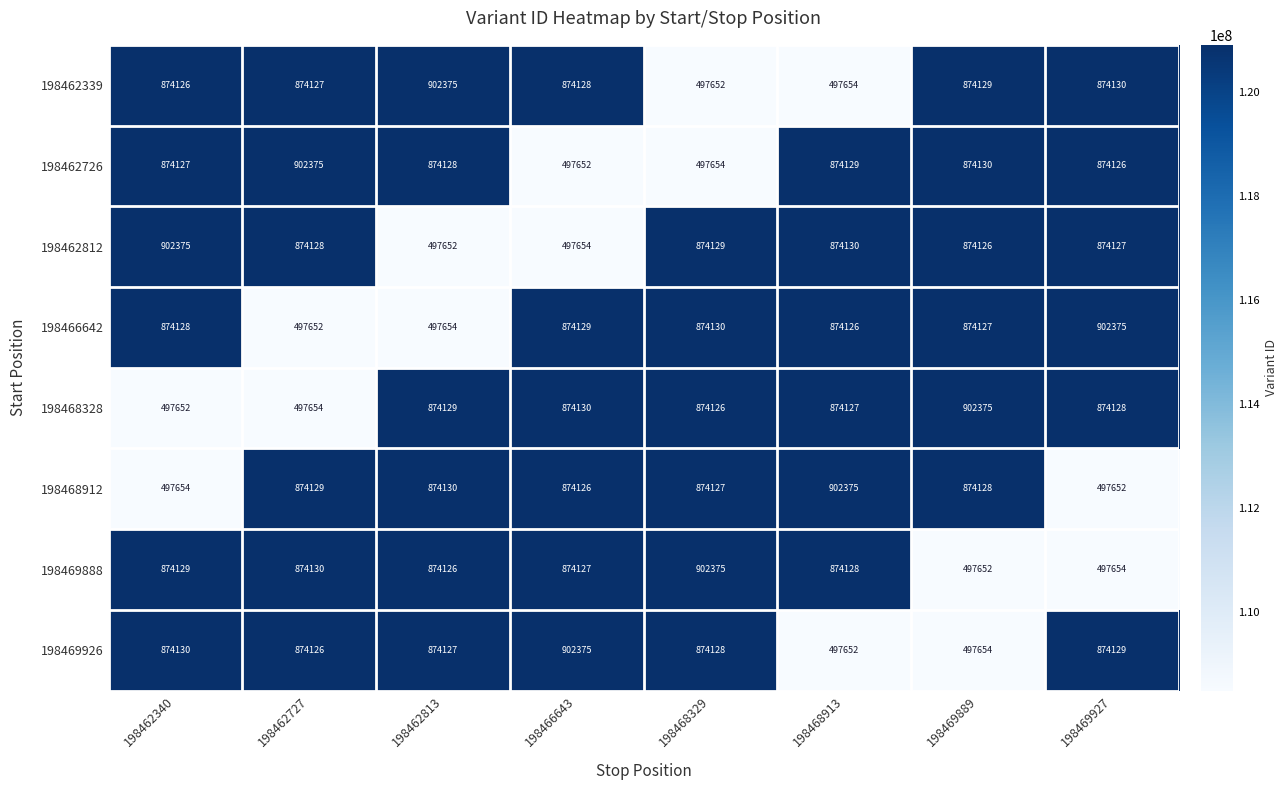

Between 198462727 and 198466643, which series saw the biggest shift?

198462726